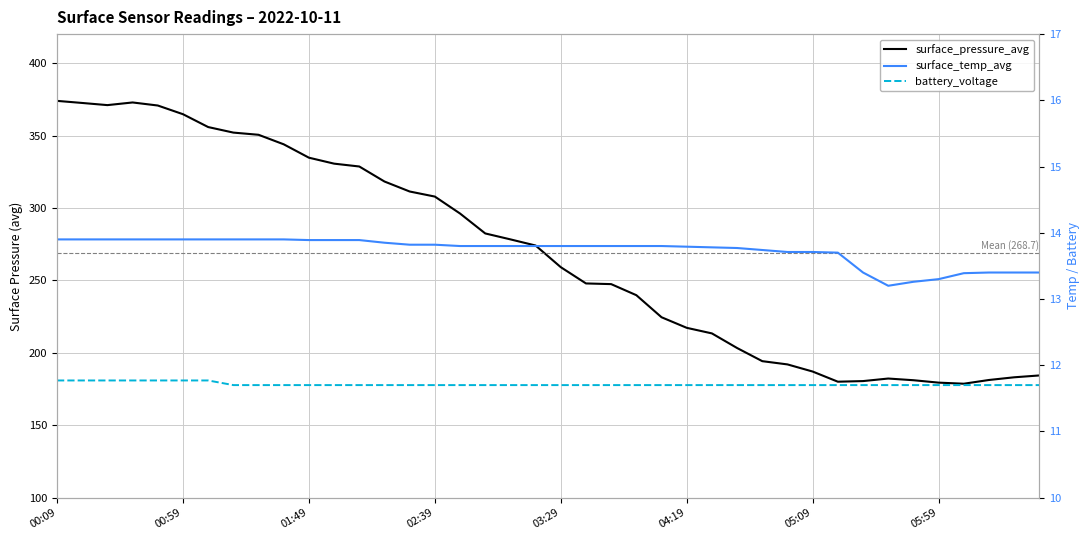

Rank the series by their maximum value, from highest to lowest.

surface_pressure_avg, surface_temp_avg, battery_voltage